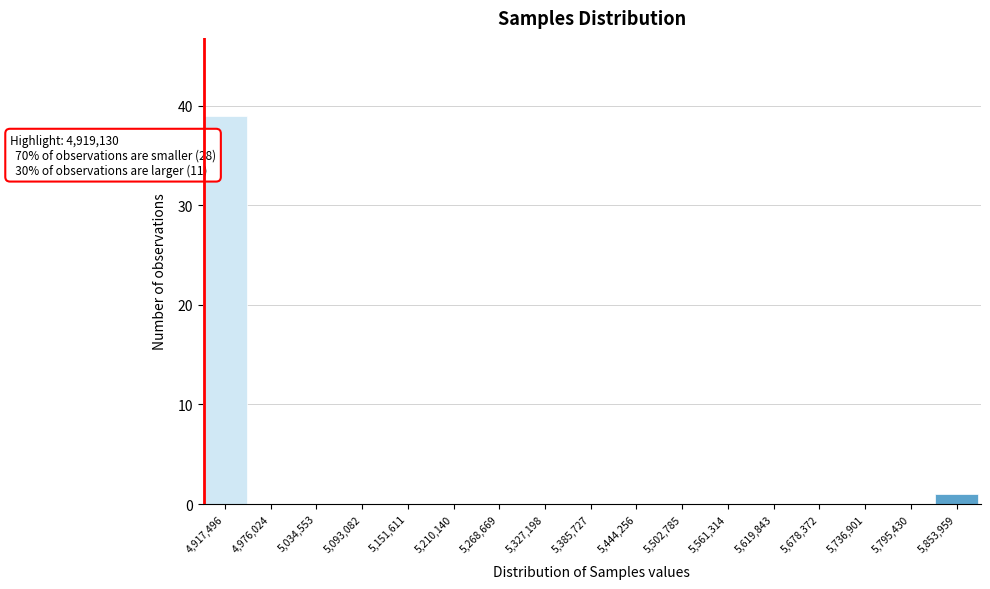

Reading right to left, transcribe all the data shown in this chart.

5,853,959=1	5,795,430=0	5,736,901=0	5,678,372=0	5,619,843=0	5,561,314=0	5,502,785=0	5,444,256=0	5,385,727=0	5,327,198=0	5,268,669=0	5,210,140=0	5,151,611=0	5,093,082=0	5,034,553=0	4,976,024=0	4,917,496=39